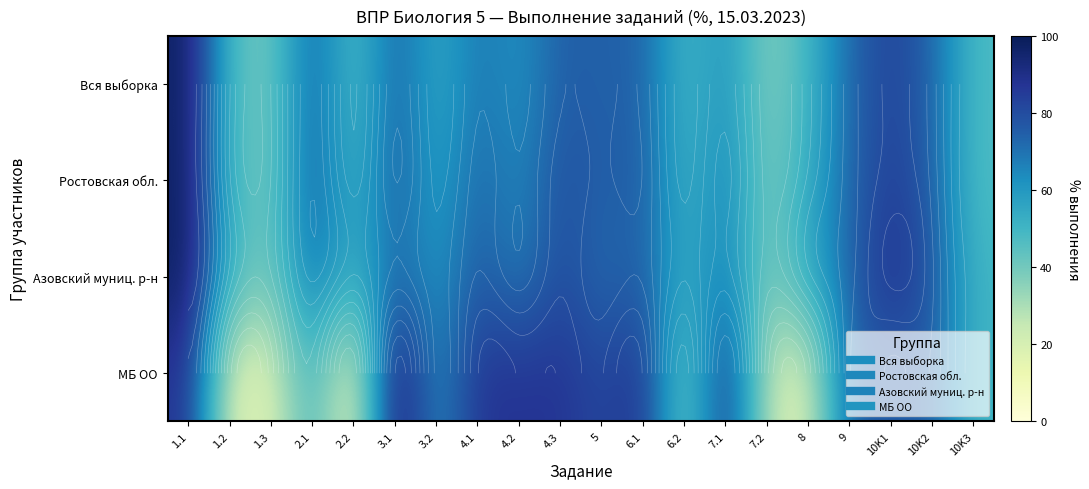

What is the greatest value displayed?

100.0